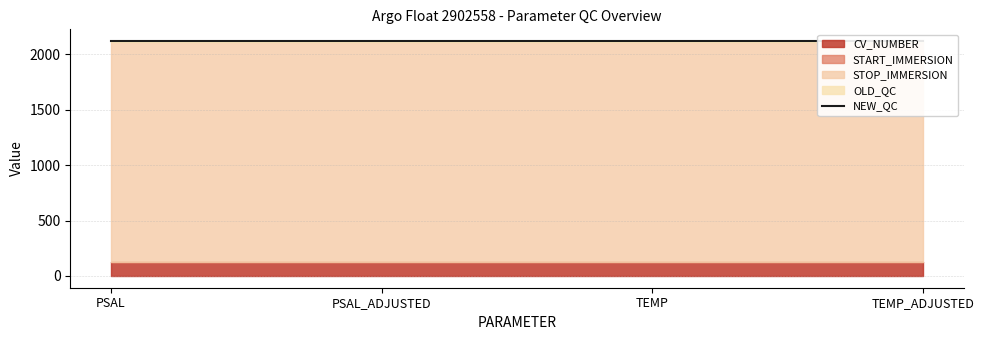

What is the approximate value of START_IMMERSION at TEMP_ADJUSTED?

1